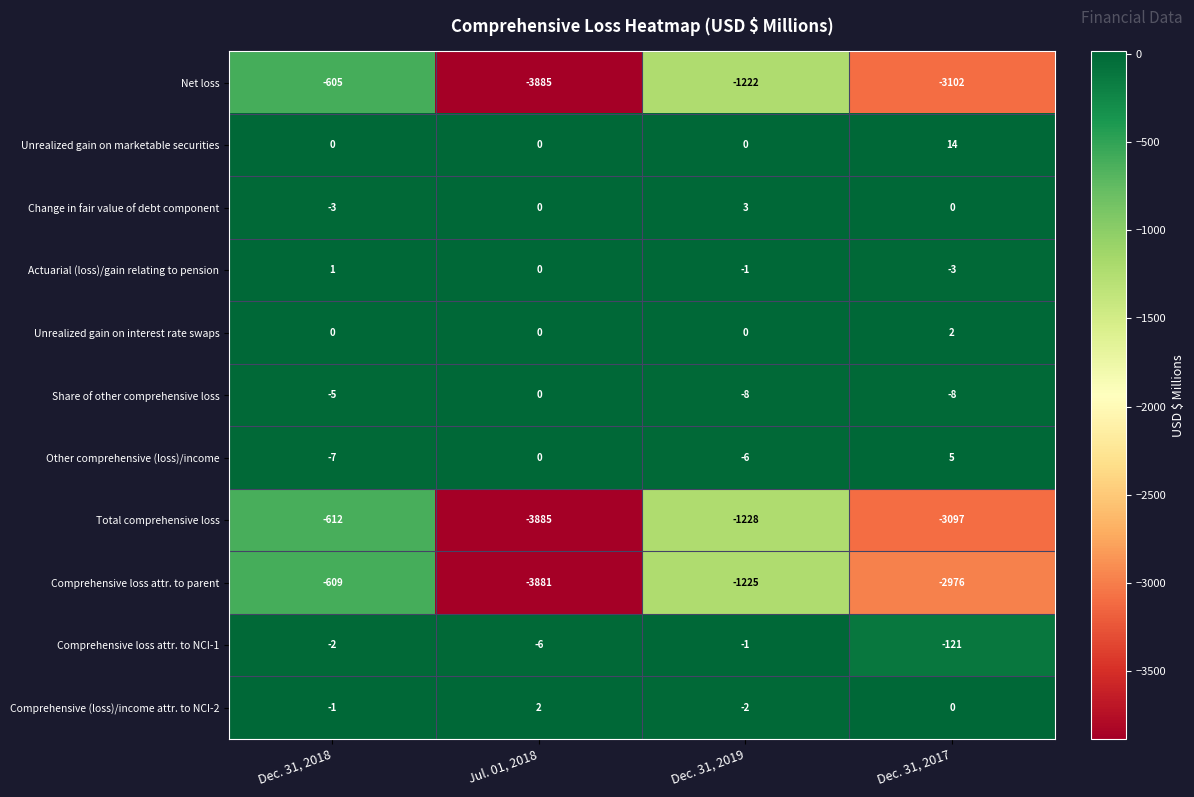

Which category has the highest value in the Unrealized gain on interest rate swaps series?

Dec. 31, 2017